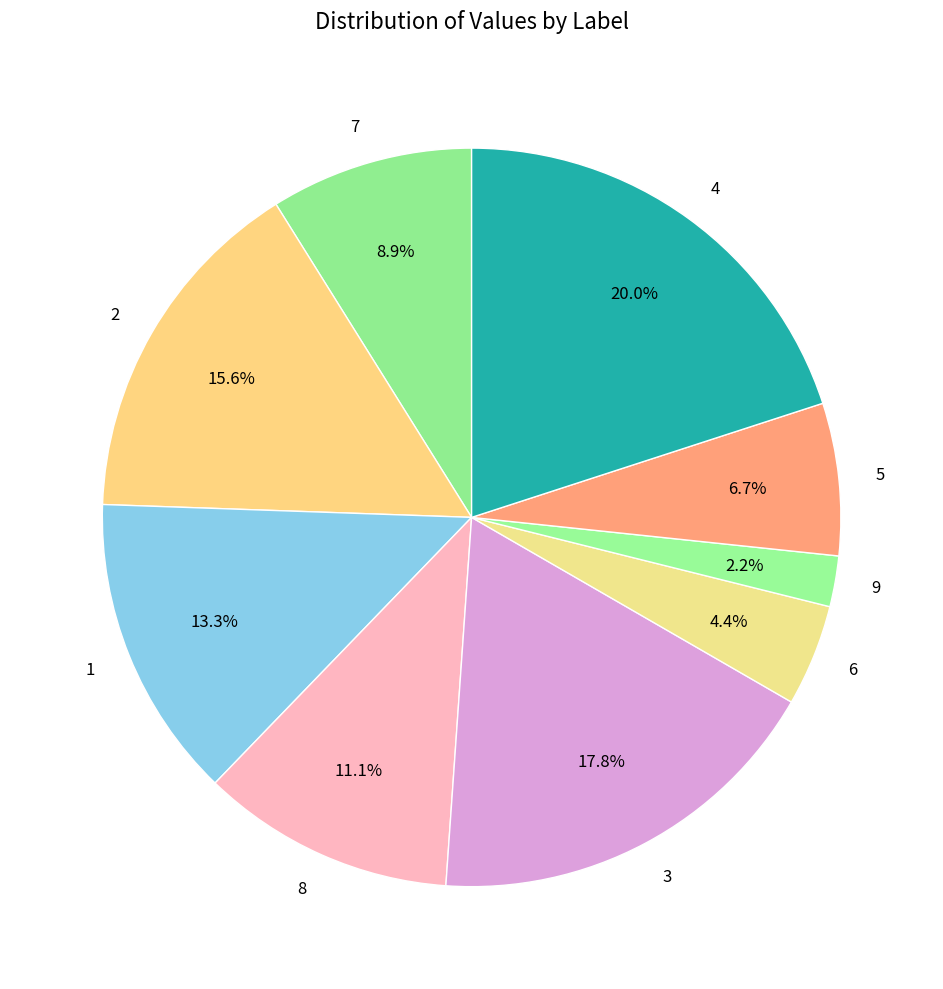

Rank the categories by value from highest to lowest.

4, 3, 2, 1, 8, 7, 5, 6, 9